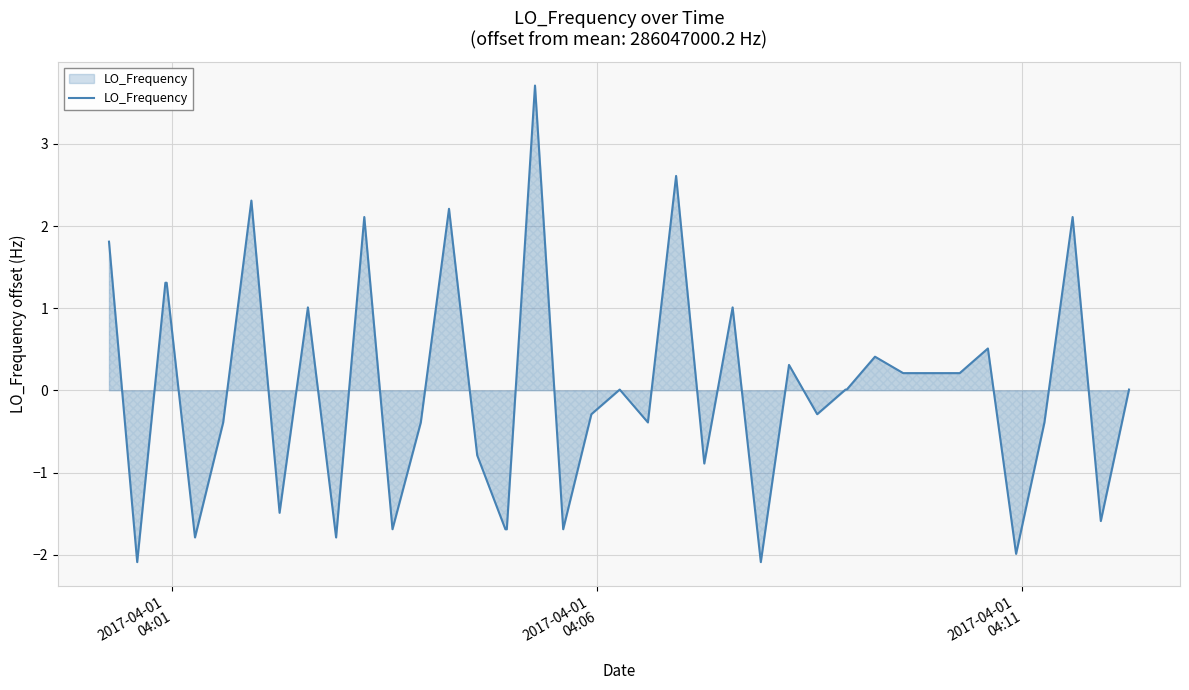

What is the greatest value displayed?

3.7